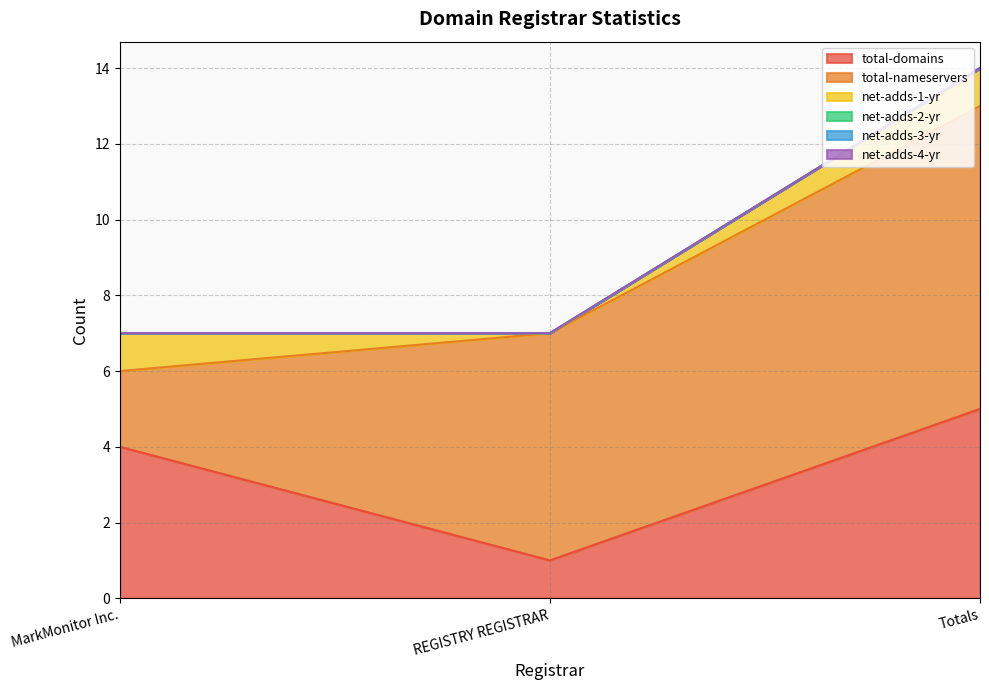

What position from the left is Totals?

3